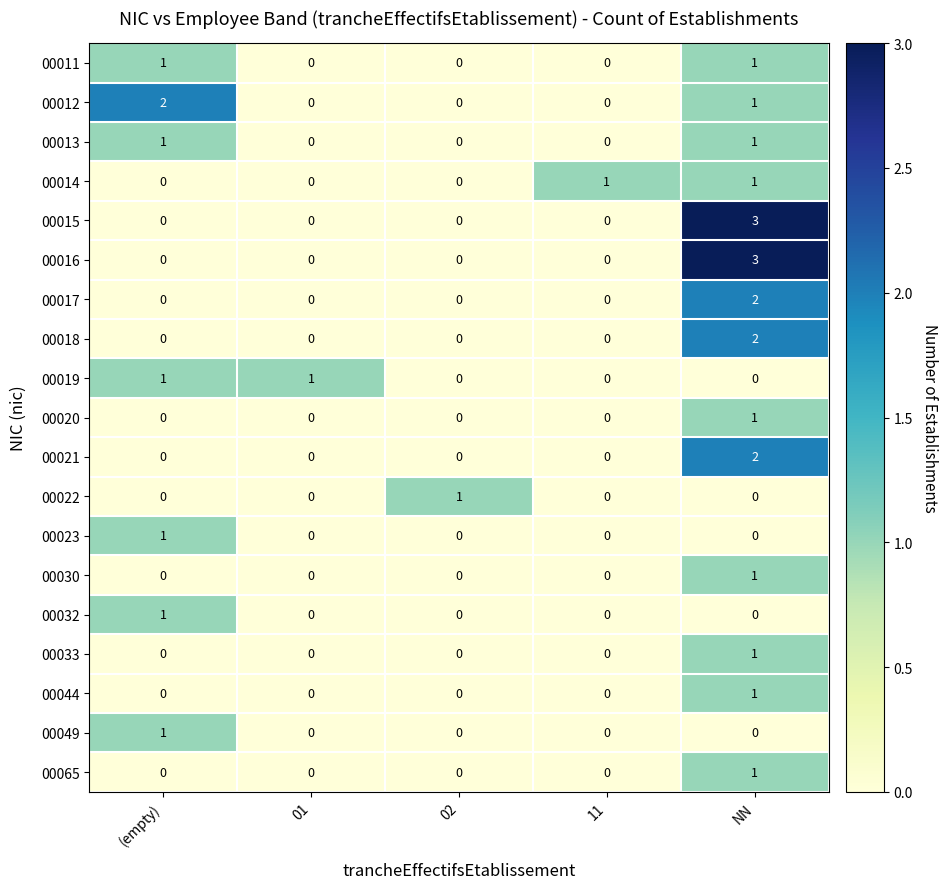

The value of 00049 at 01 is 0. True or false?

True